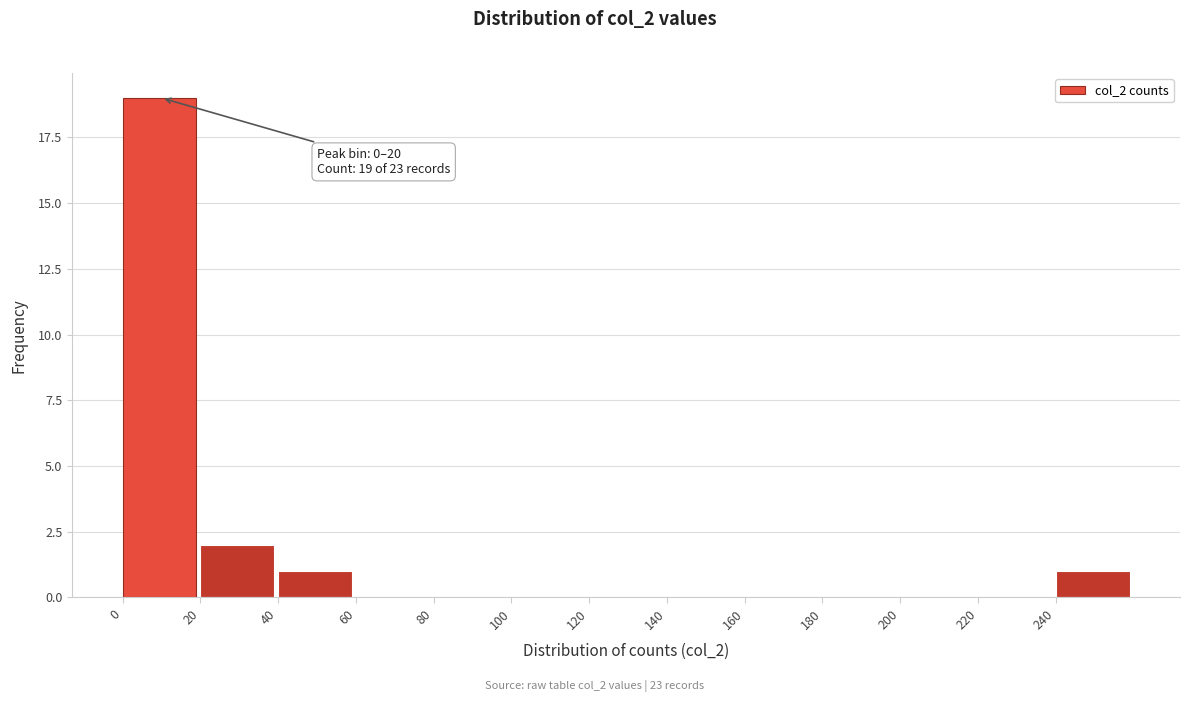

Over which range of the x-axis is the bar tallest?

0 to 20